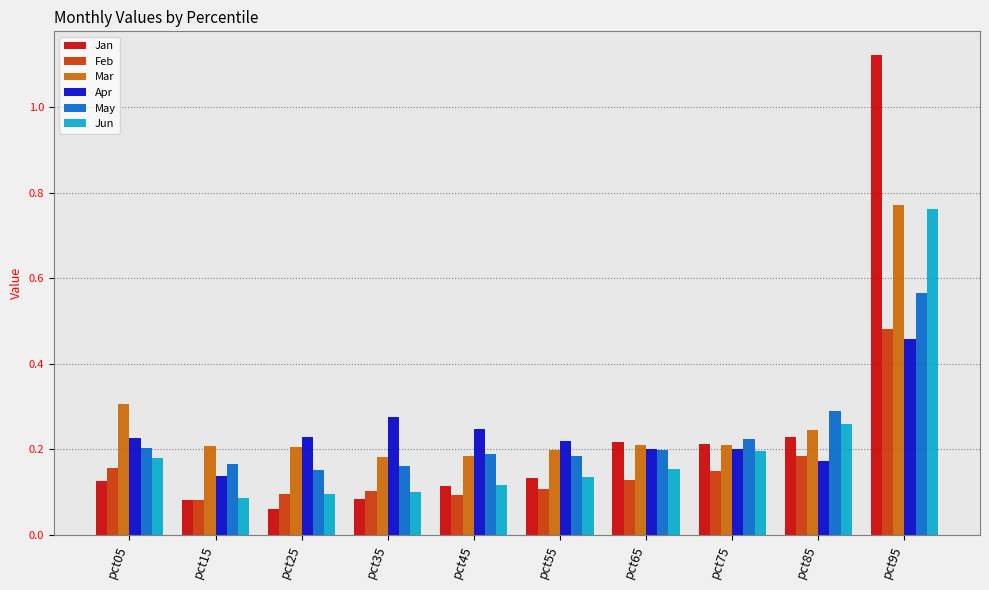

Which series has the largest range (max minus min)?

Jan